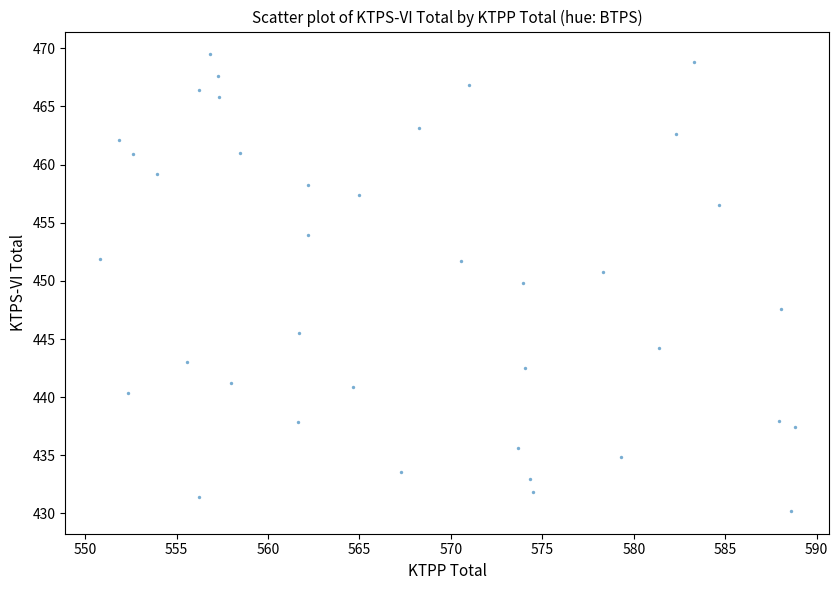

What Y value in the scatter plot is closest to 449?

449.8